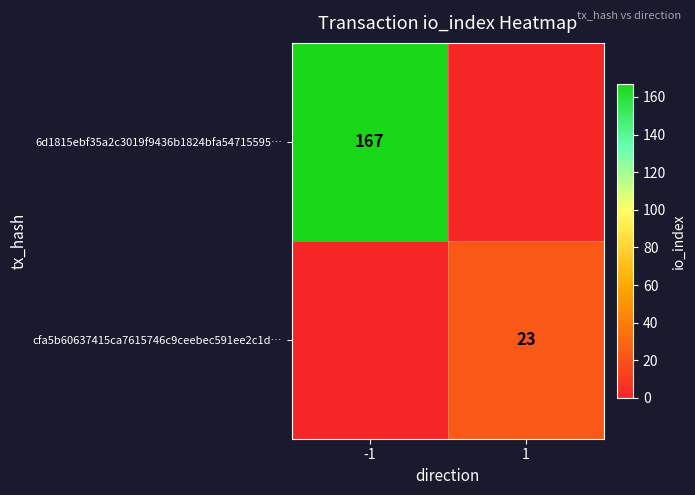

True or false: cfa5b60637415ca7615746c9ceebec591ee2c1d… has a value of 23 at 1.

True